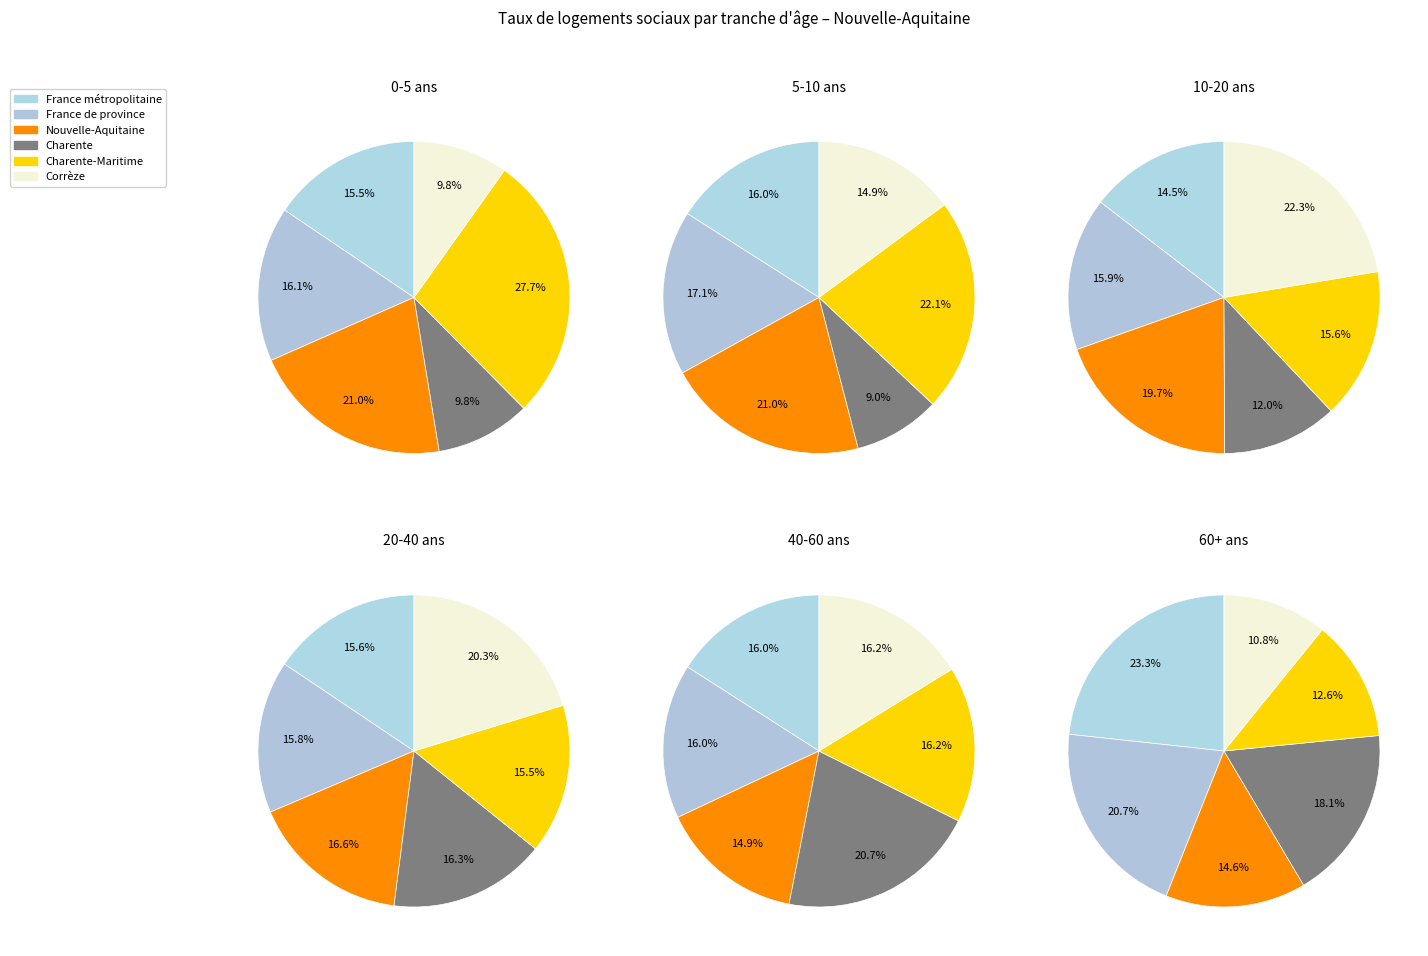

Is Landes the majority of the pie?

No